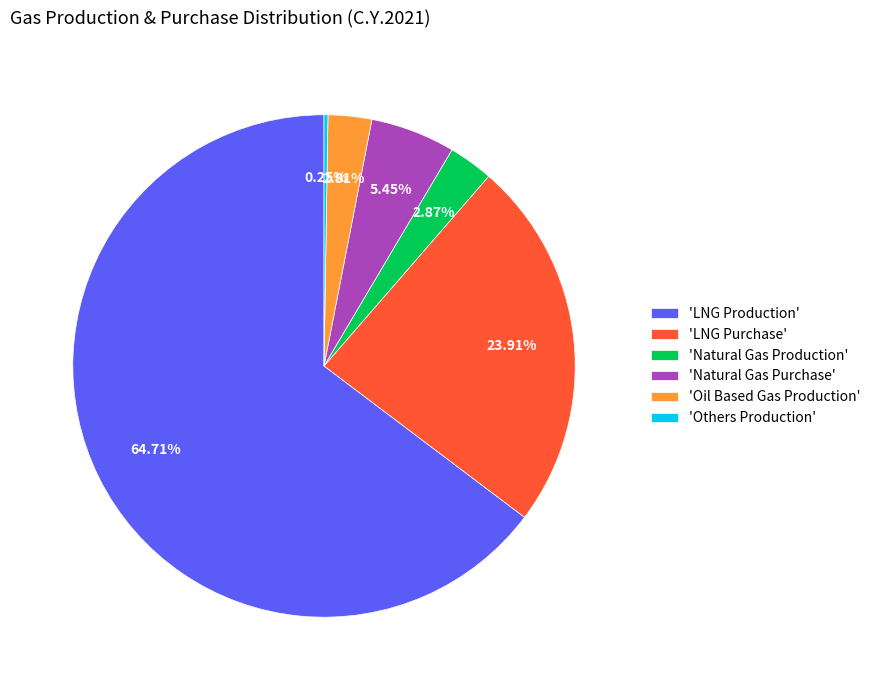

Which category accounts for the majority?

'LNG Production'